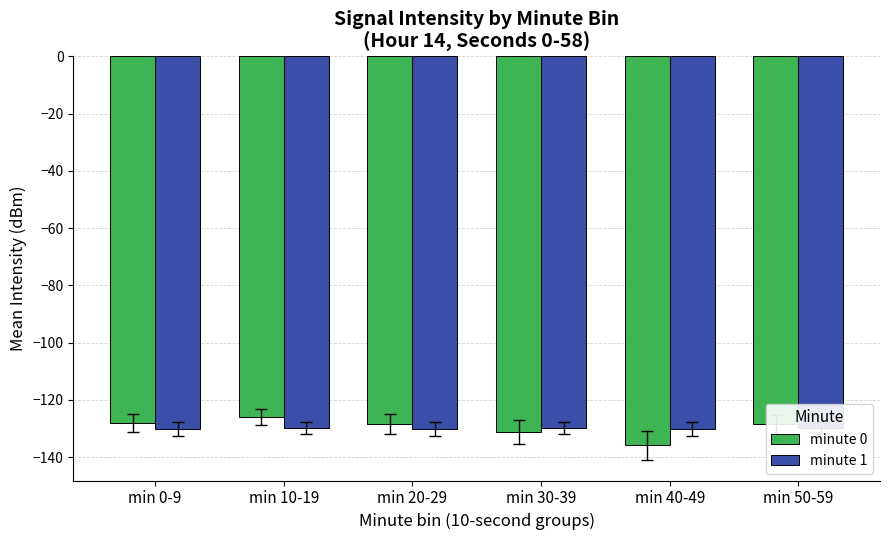

How many minute 1 values are between -130 and -129?

3